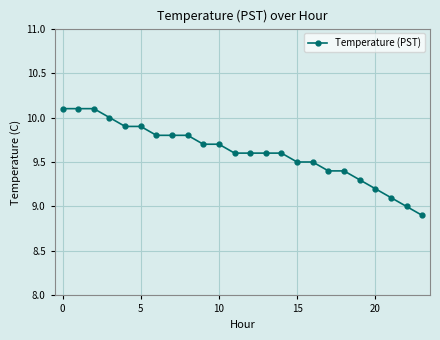

What is the maximum value shown in the chart?

10.1